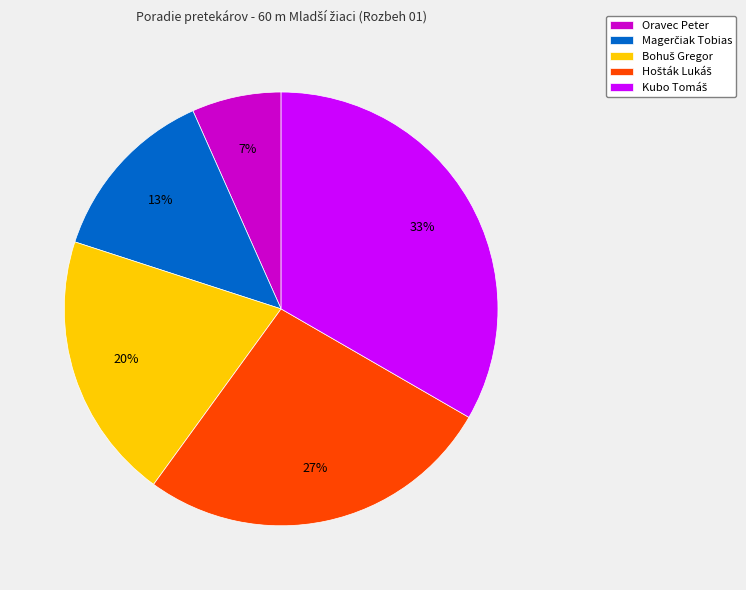

Is there any slice that represents more than half of the pie?

No